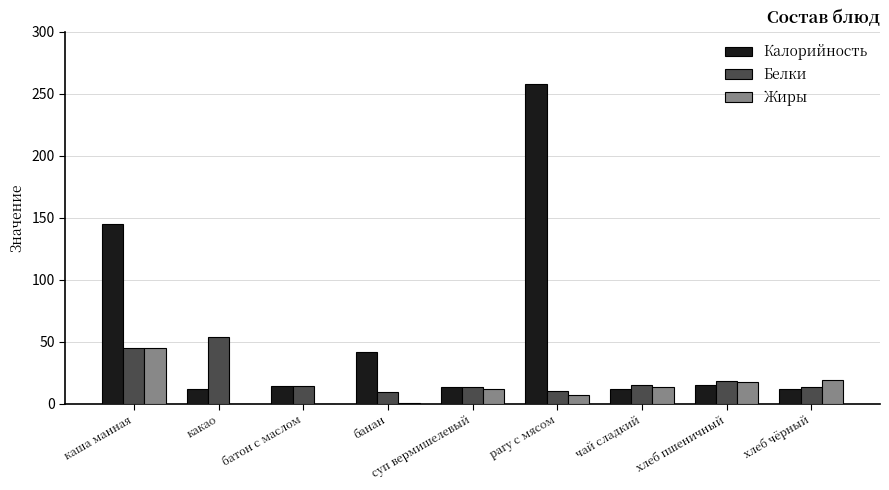

Which series has the widest spread of values?

Калорийность